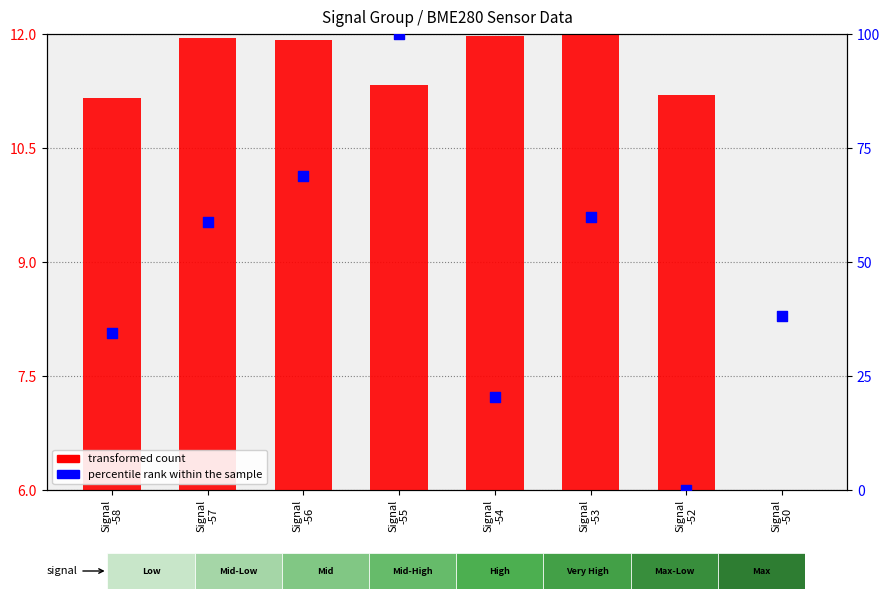

Which series has the largest total across all categories?

percentile rank within the sample